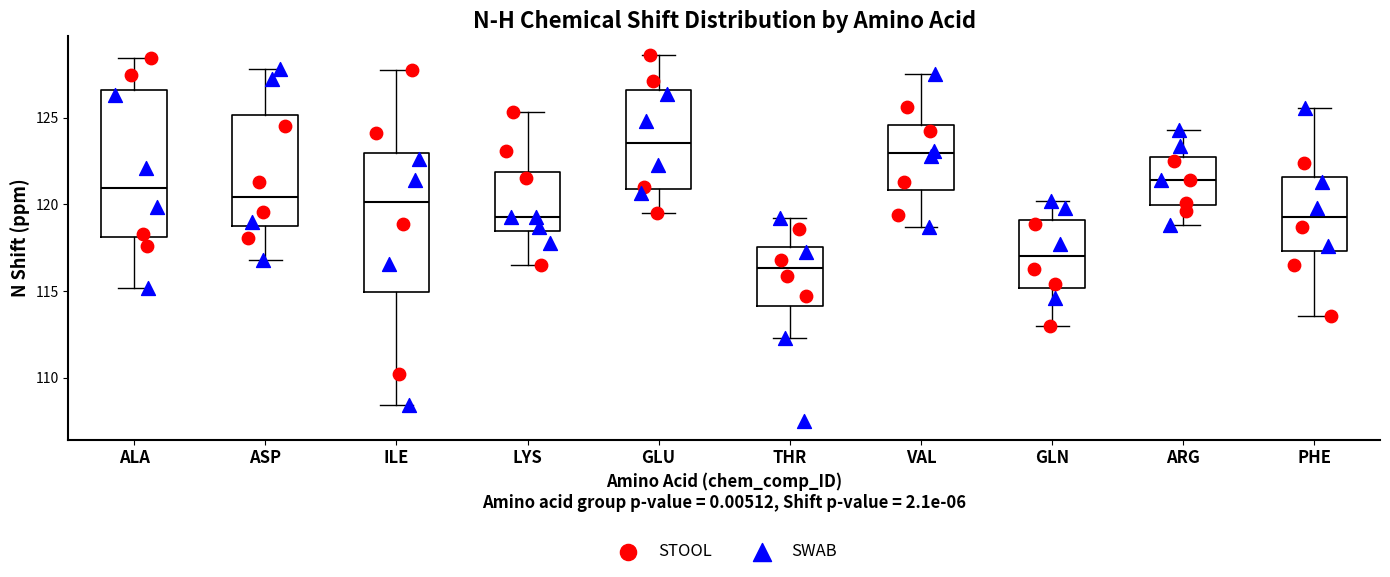

Which box's median line is the highest?

GLU